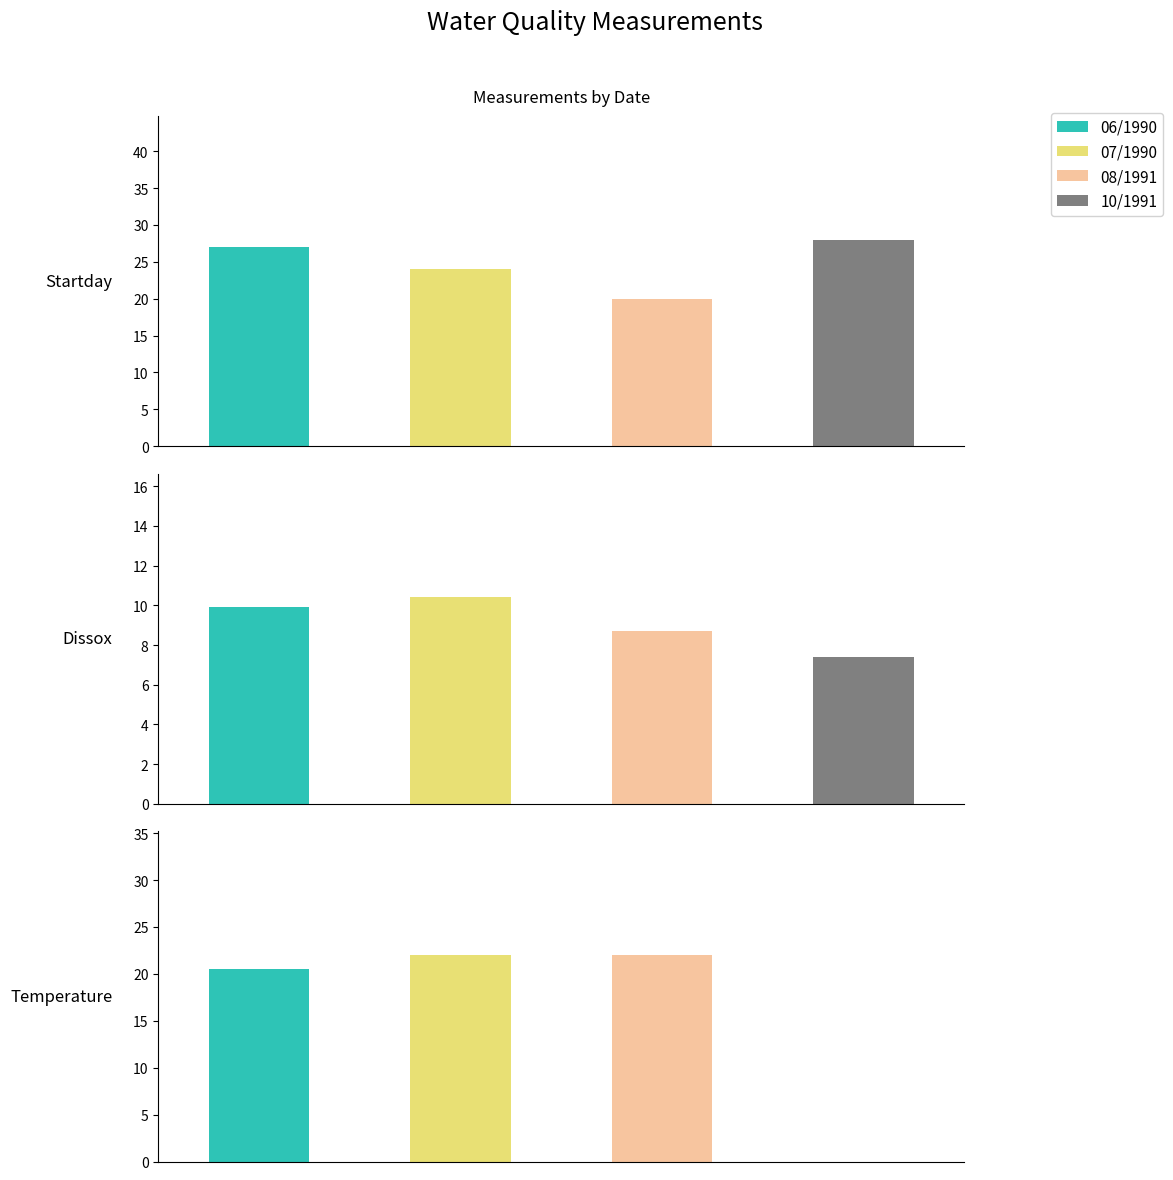

What is the average value of the Startday series?

24.8